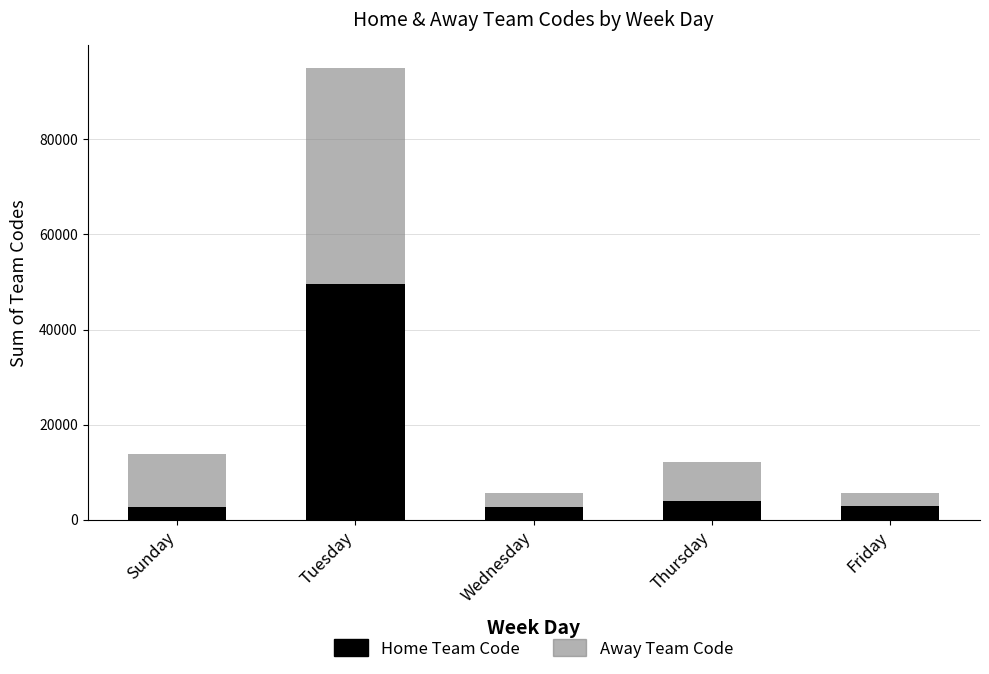

What is the average value of the Home Team Code series?

12408